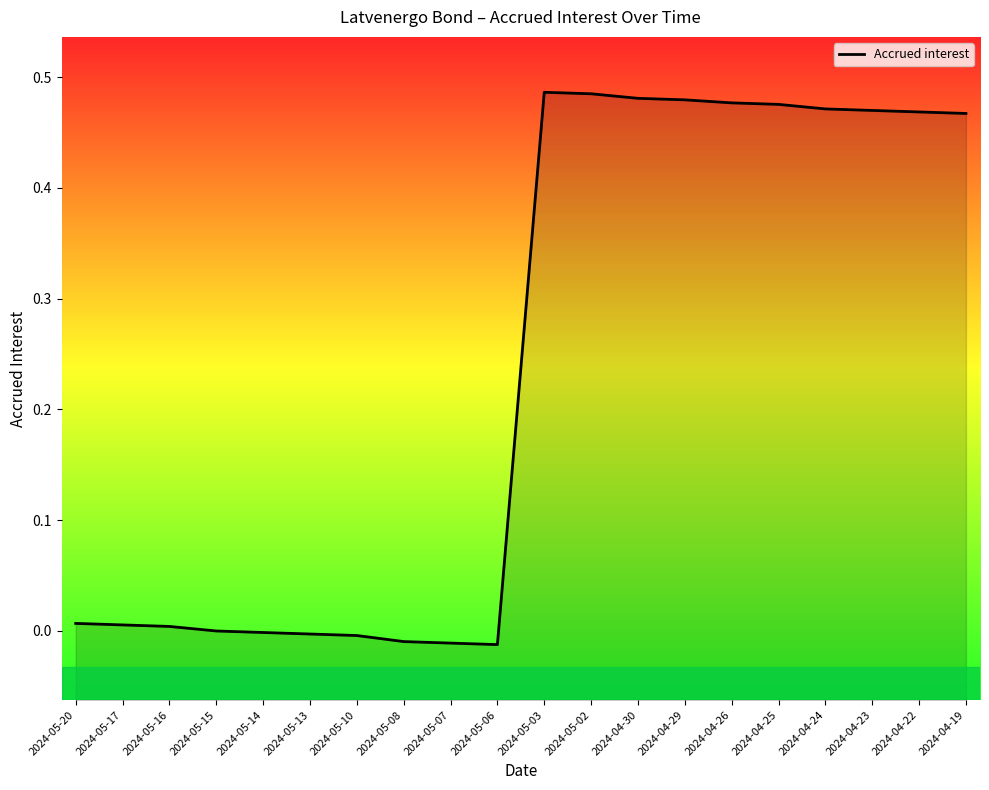

Count the number of categories in the chart.

20